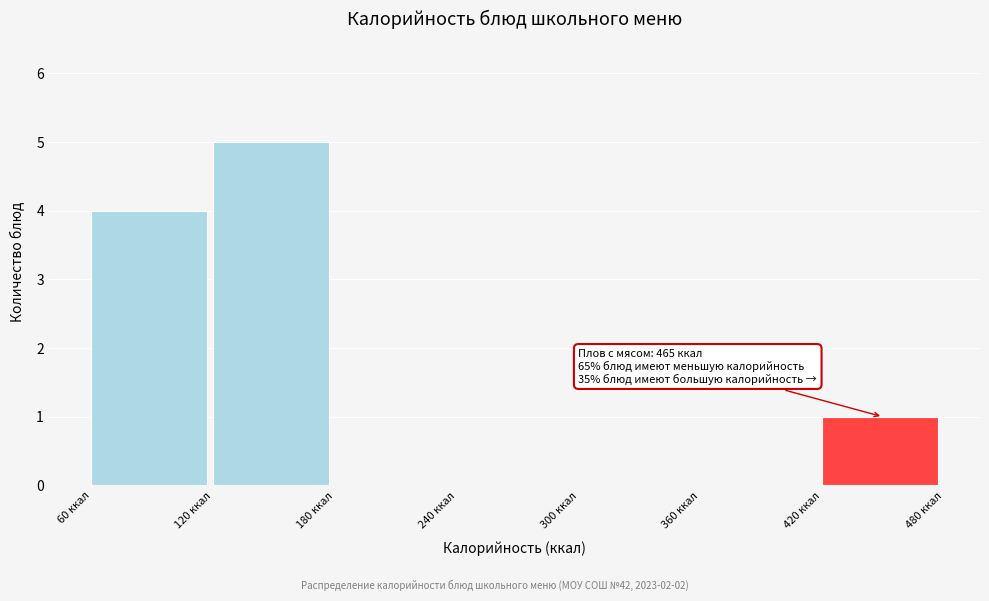

Over which range of the x-axis is the bar tallest?

120 to 180